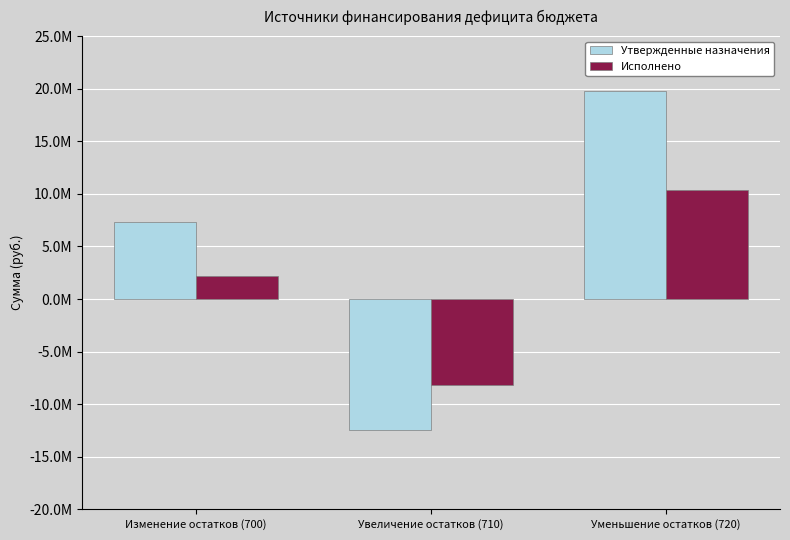

Reading left to right, list all the values displayed in this chart.

Утвержденные назначения: 7346133.7	-12452700.0	19798833.7
Исполнено: 2220106.4	-8150232.3	10370338.8